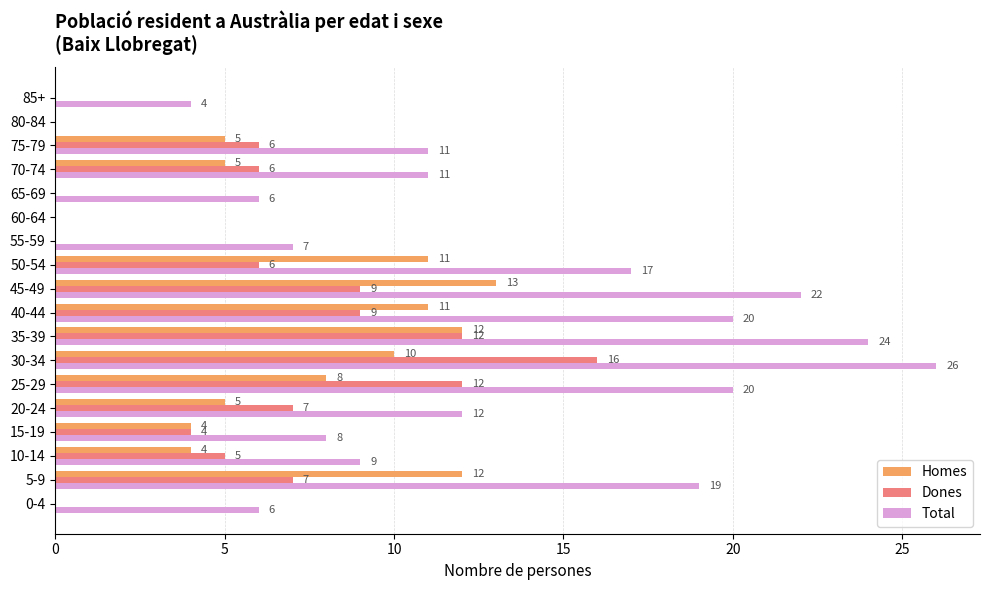

Which series changed the most between 25-29 and 60-64?

Total